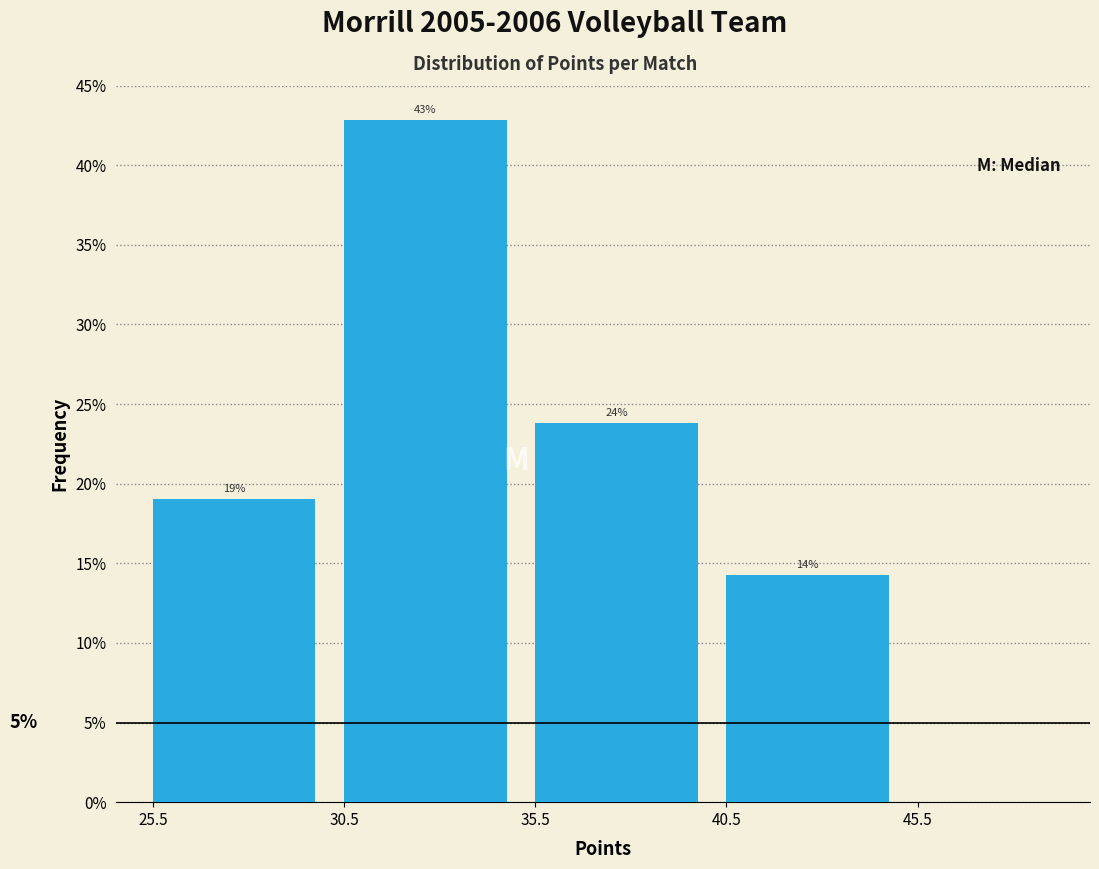

Which range on the x-axis has the tallest bar?

30.5 to 35.5